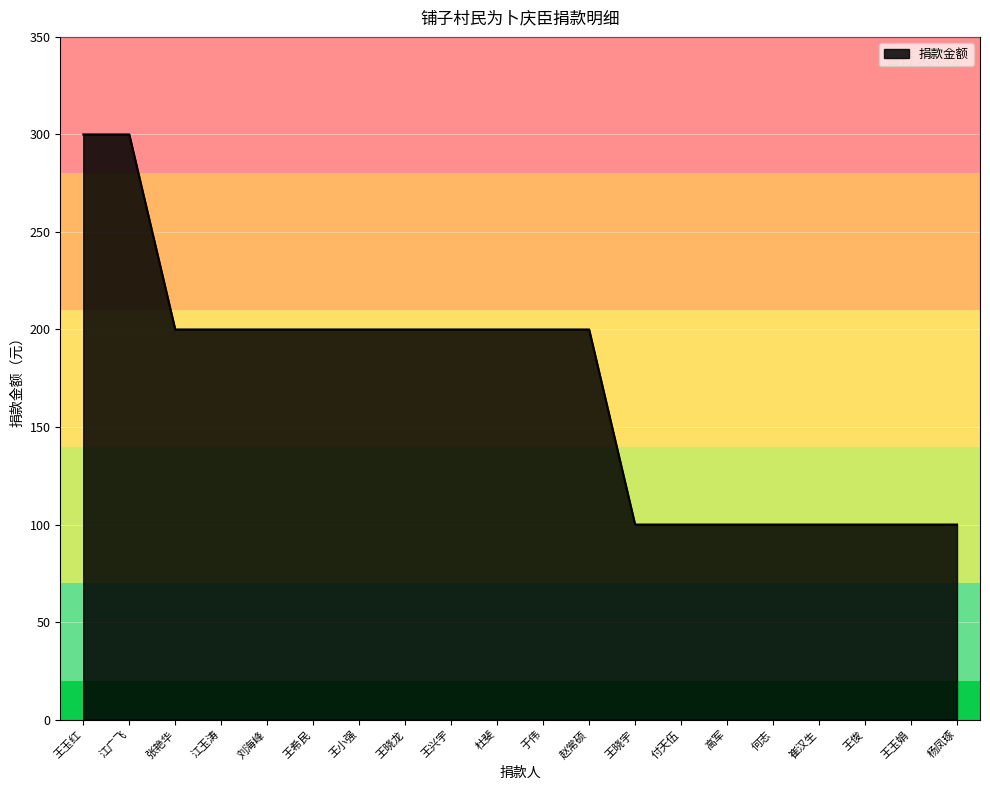

At which label does the data first exceed 200?

王玉红